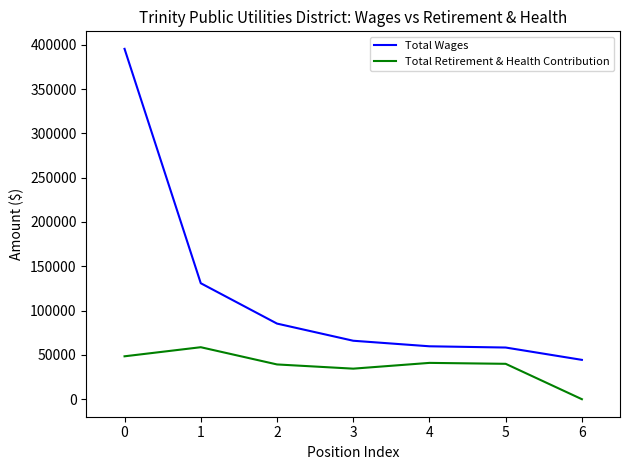

Where is the first local minimum for Total Retirement & Health Contribution?

3